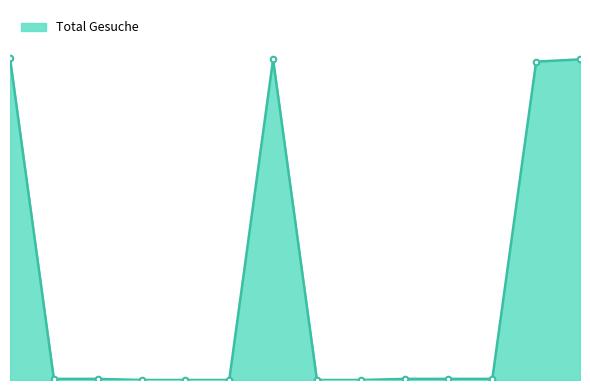

Is this an area chart (filled region under the line)?

Yes